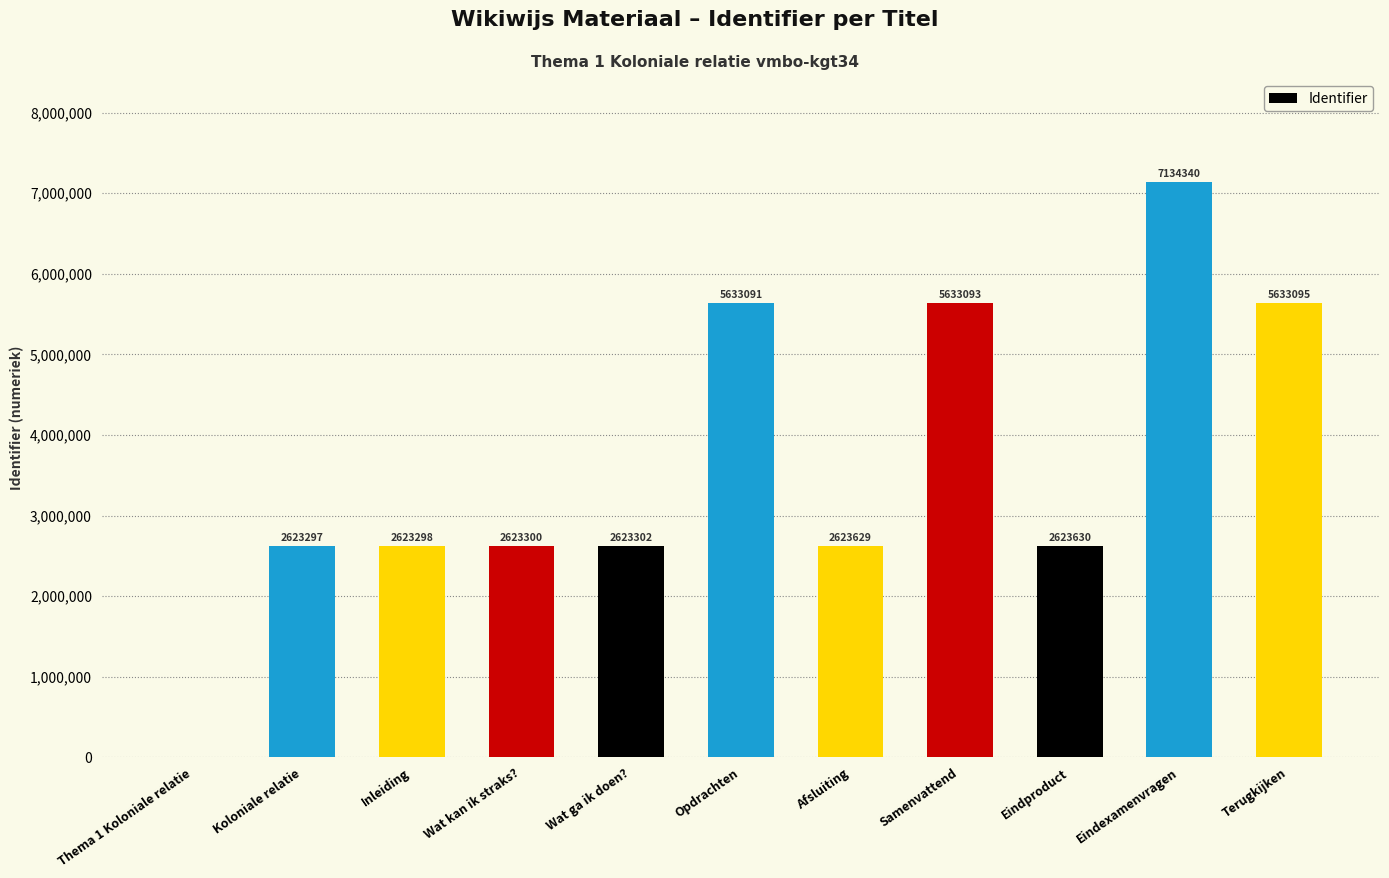

How many series are shown in this chart?

1